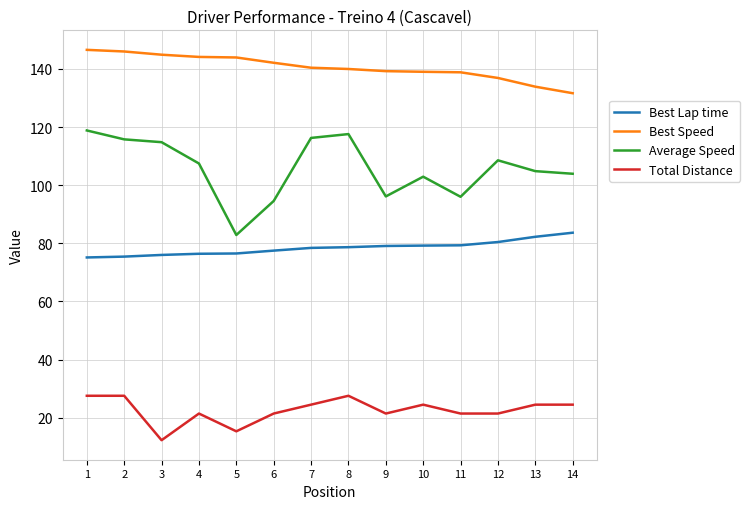

How many lines are shown in the chart?

4